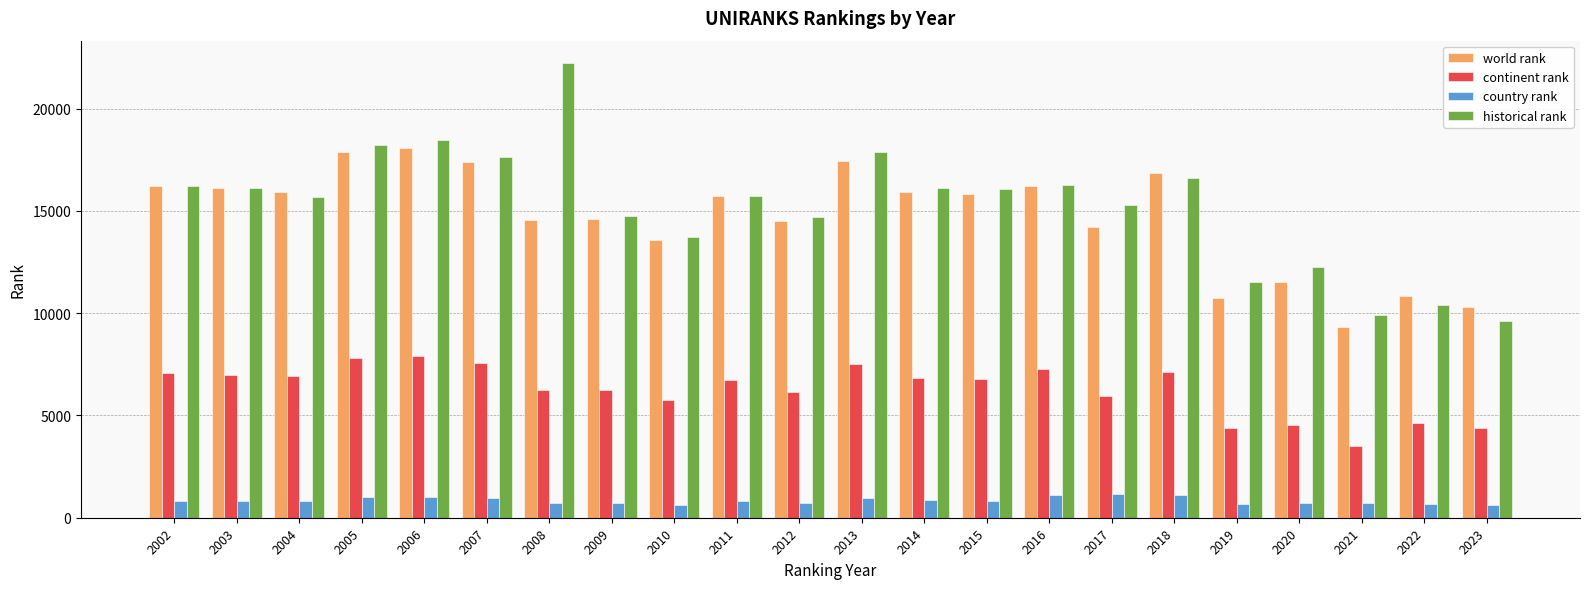

What is the sum of the historical rank values at 2006 and 2003?

34605.5